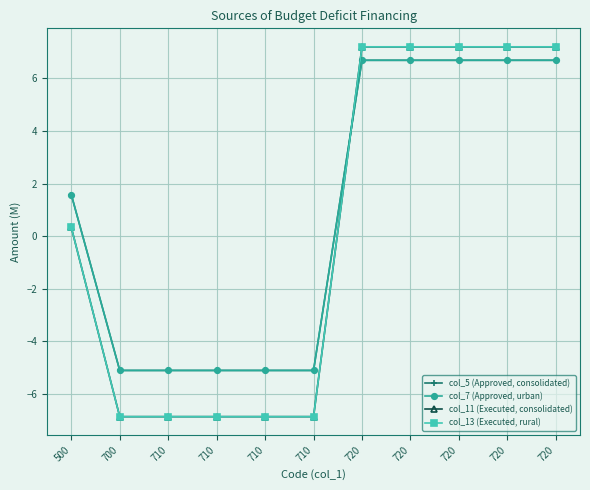

Does the chart have visible grid lines?

Yes